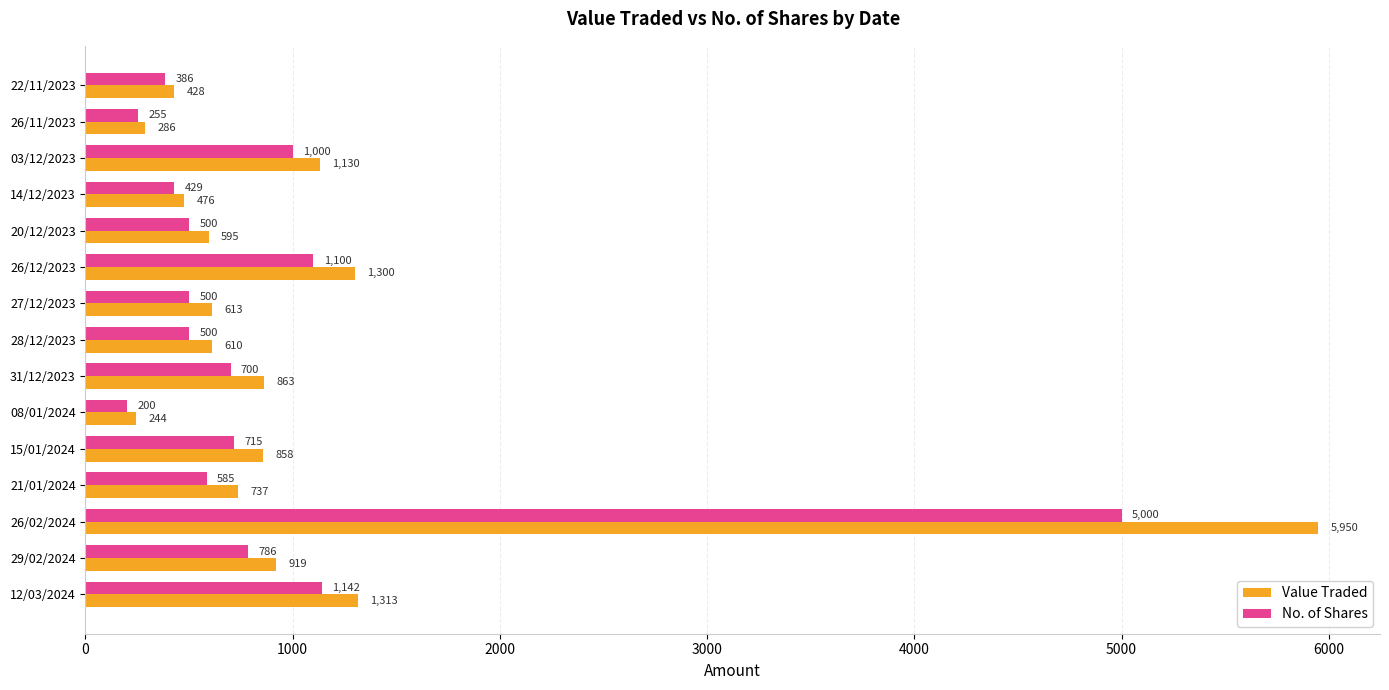

What is the sum of the No. of Shares values at 26/12/2023 and 26/02/2024?

6100